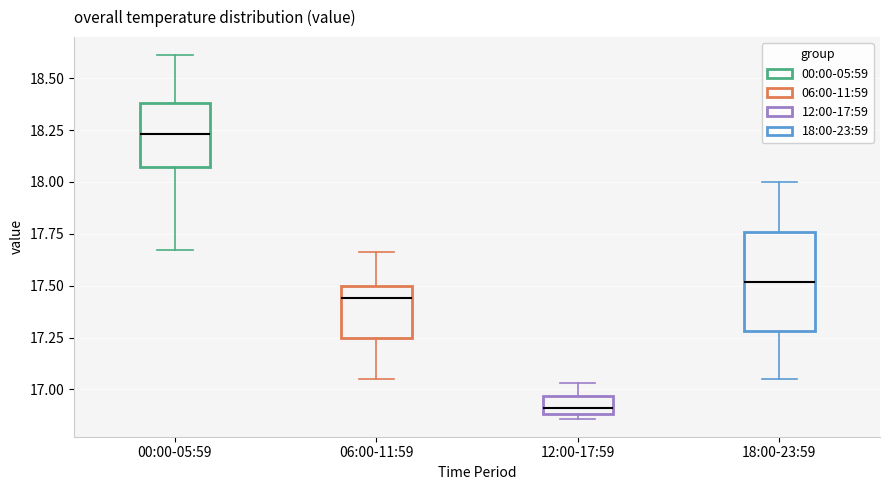

Reading left to right, transcribe this box plot: for each box, give where its median line is, the range the box spans, and where its two whiskers end, as read against the y-axis. The values are not printed on the chart, so give them approximately, as read against the axis.

00:00-05:59: median 18.25, box 18.05 to 18.40, whiskers 17.65 to 18.60
06:00-11:59: median 17.45, box 17.25 to 17.50, whiskers 17.05 to 17.65
12:00-17:59: median 16.90 (just above the box's lower edge), box 16.90 to 16.95, whiskers 16.85 to 17.05
18:00-23:59: median 17.50, box 17.30 to 17.75, whiskers 17.05 to 18.00